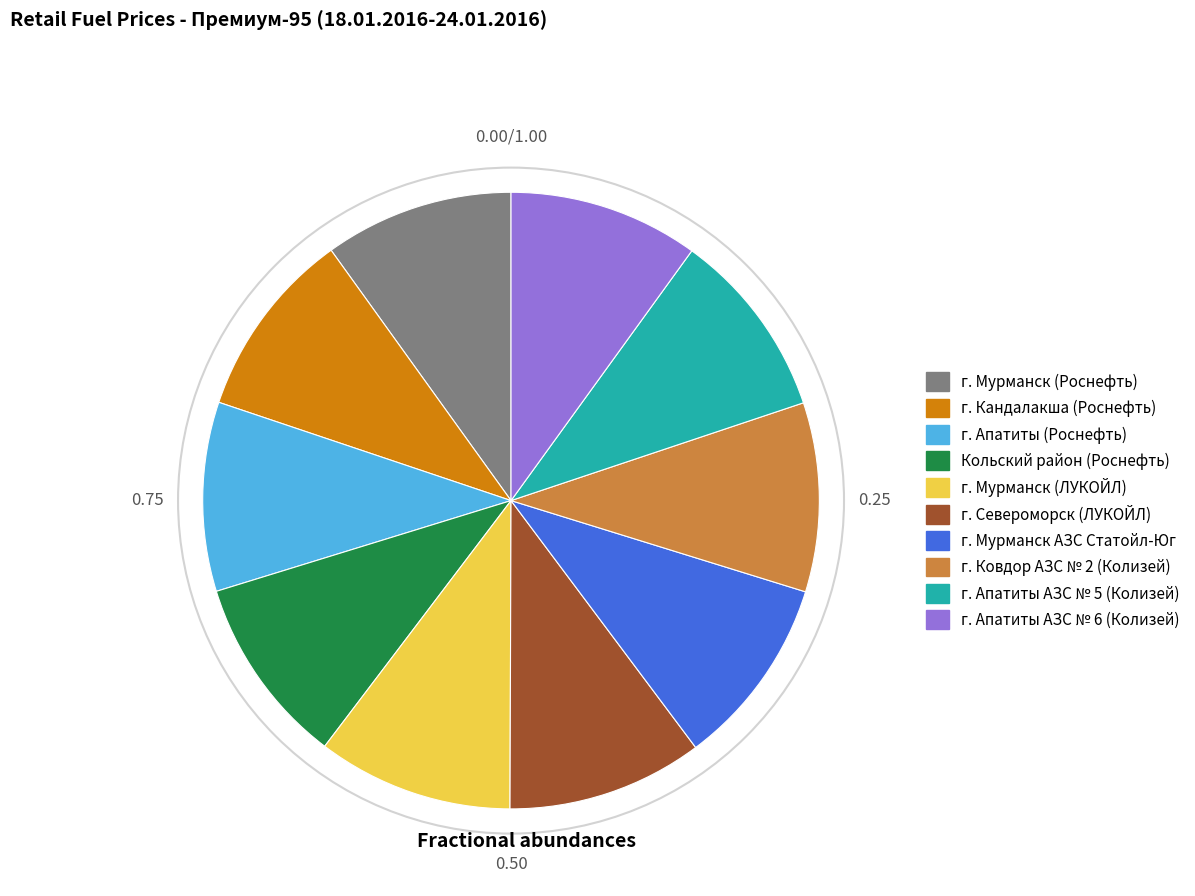

Approximately how many times larger is the value at г. Ковдор АЗС № 2 (Колизей) compared to г. Мурманск (Роснефть)?

1.0